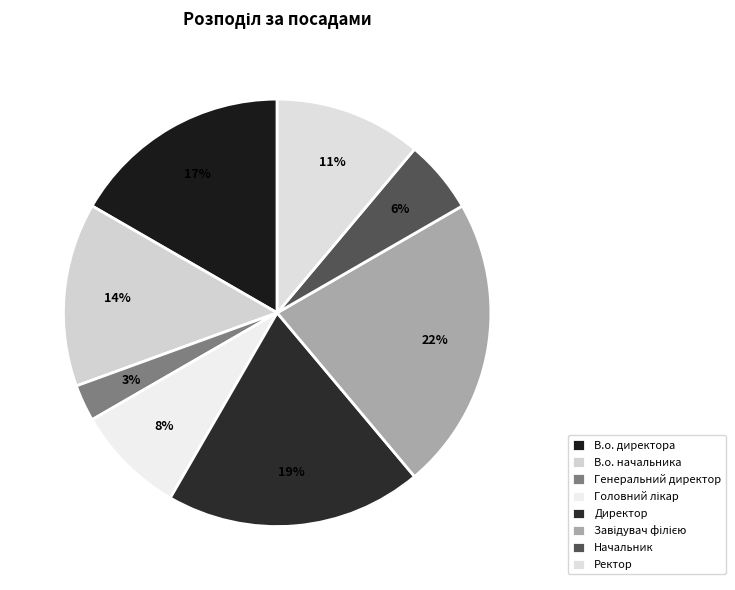

Count the number of slices in the pie.

8